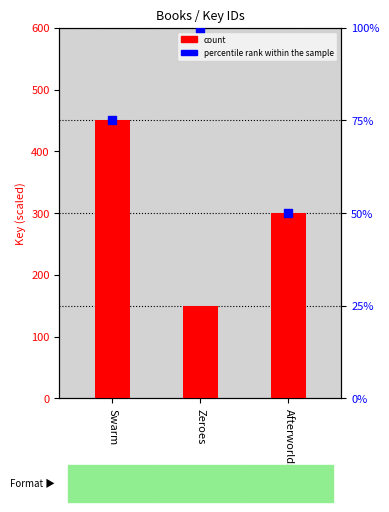

At how many categories does at least one series exceed 566?

1